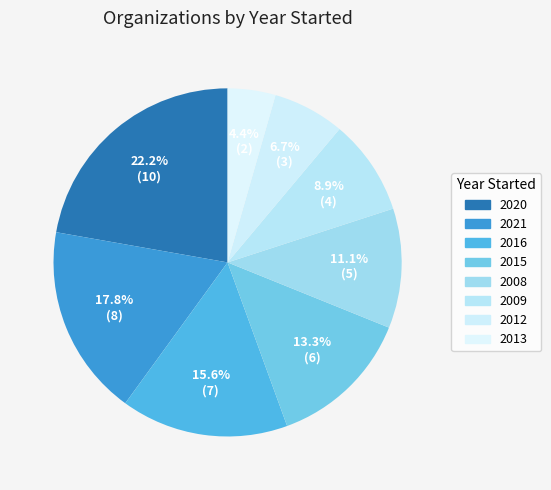

To the nearest percent, what portion does 2015 represent?

13%